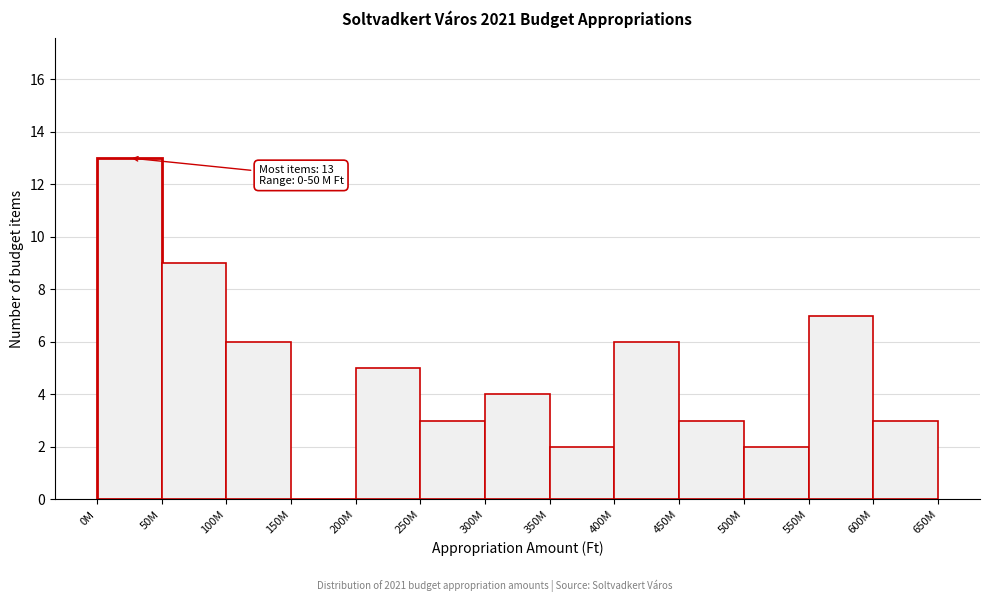

Reading left to right, extract all data points from this chart.

0M=13	50M=9	100M=6	150M=0	200M=5	250M=3	300M=4	350M=2	400M=6	450M=3	500M=2	550M=7	600M=3